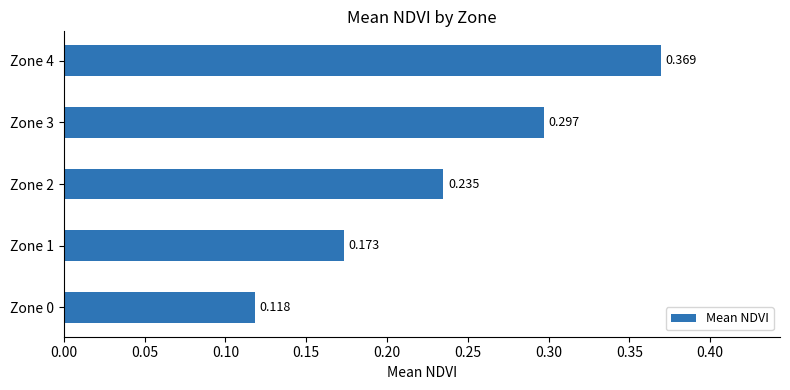

Rank the categories by value from highest to lowest.

Zone 4, Zone 3, Zone 2, Zone 1, Zone 0